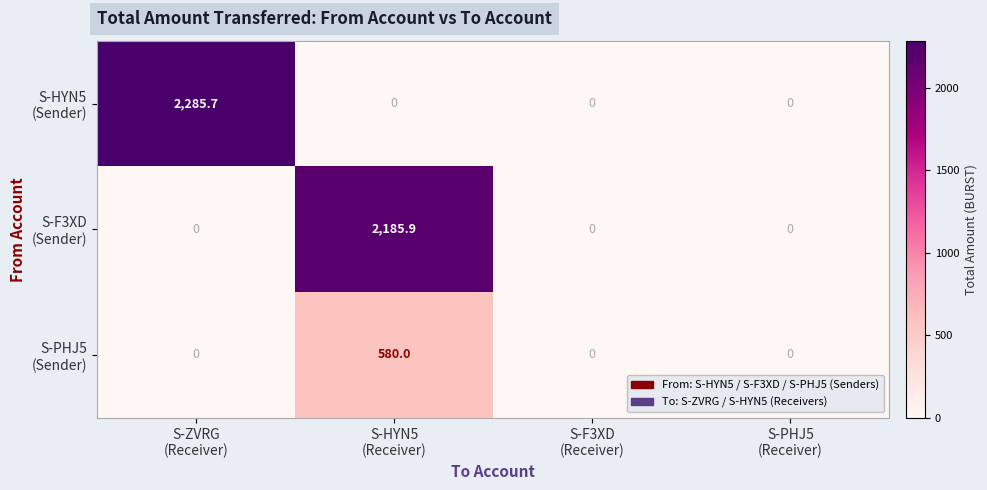

At which category is the sum across all series the highest?

S-HYN5
(Receiver)